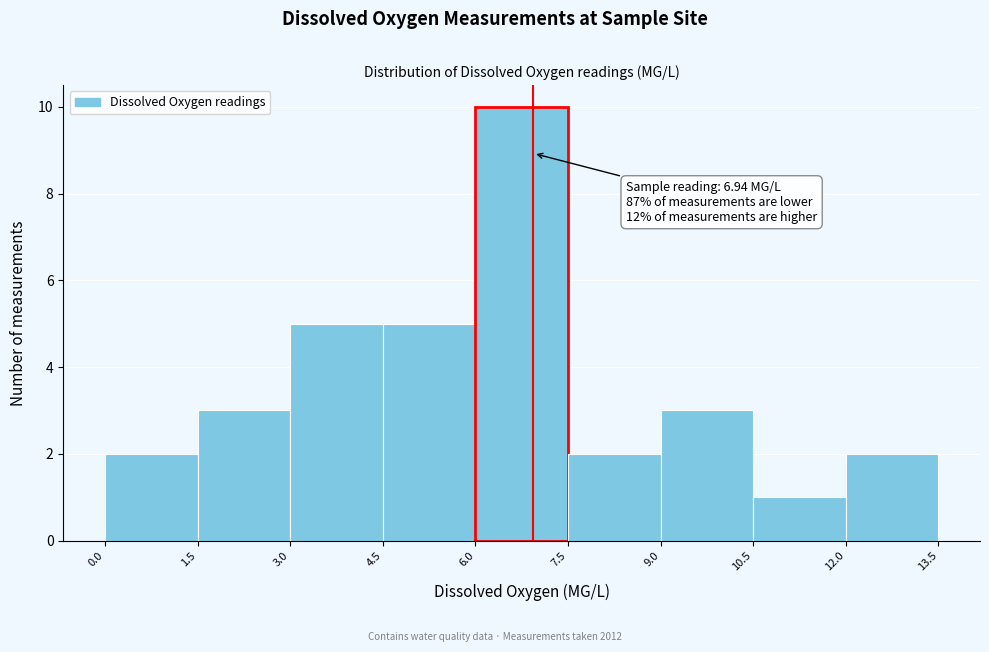

Over which range of the x-axis is the bar tallest?

6.0 to 7.5